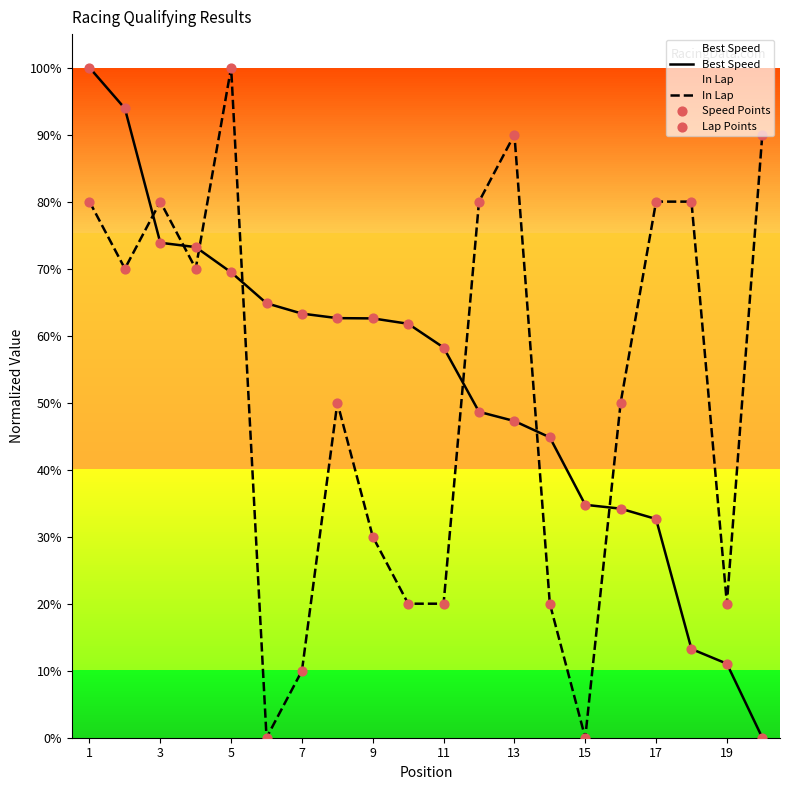

At how many categories does at least one series exceed 40?

18